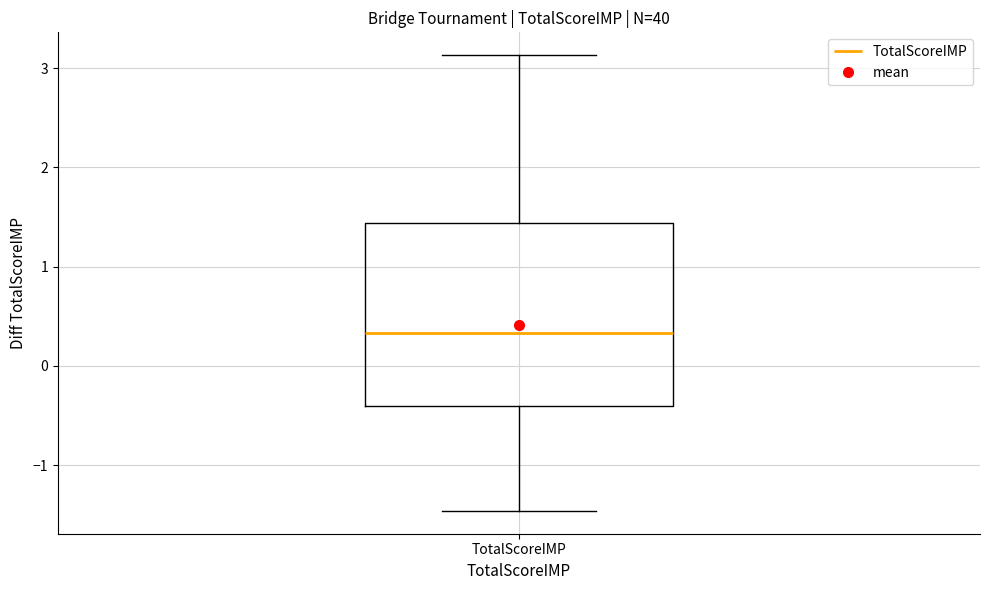

Transcribe this box plot: give where the median line is, the range the box spans, and where the two whiskers end, as read against the y-axis. The values are not printed on the chart, so give them approximately, as read against the axis.

median 0.3, box -0.4 to 1.4, whiskers -1.5 to 3.1